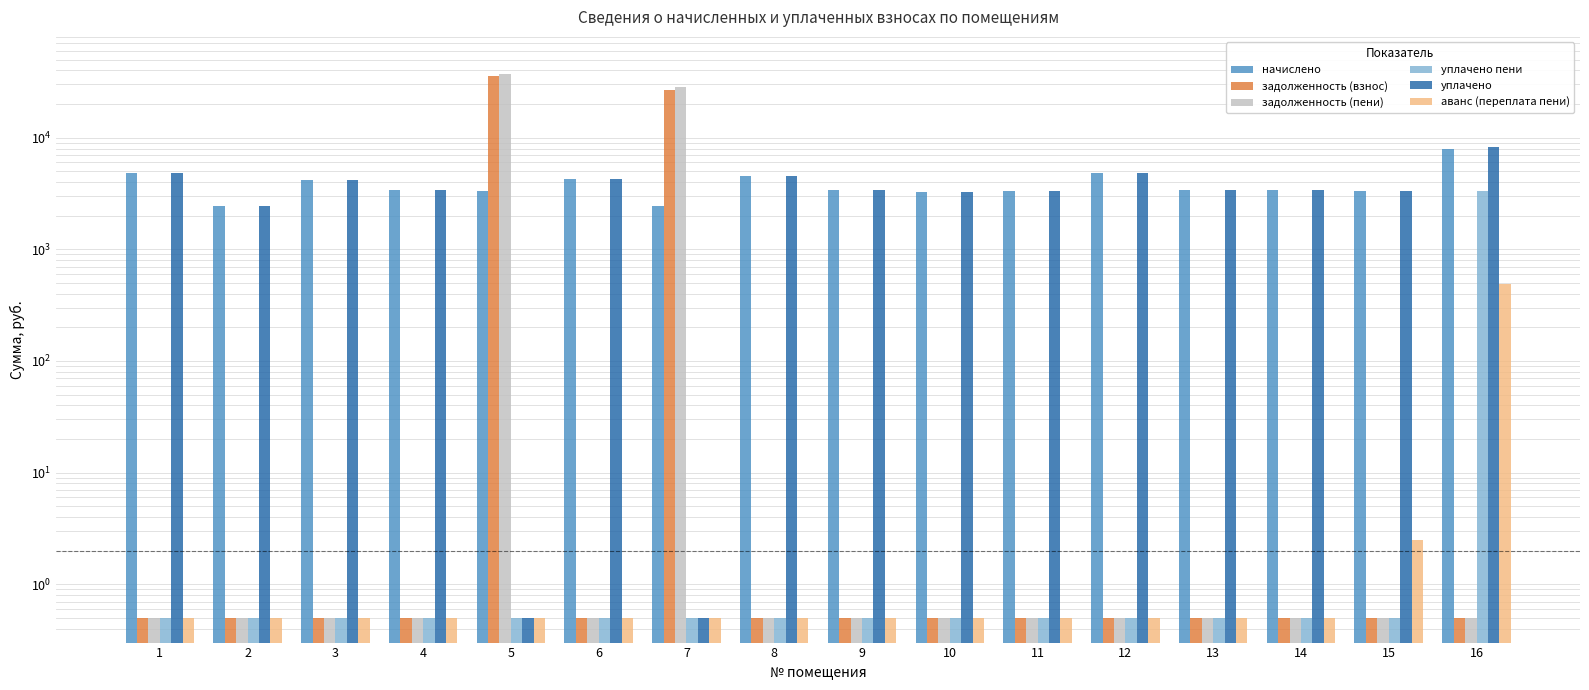

What is the value of the задолженность (пени) bar at the 9th from the left?

0.5